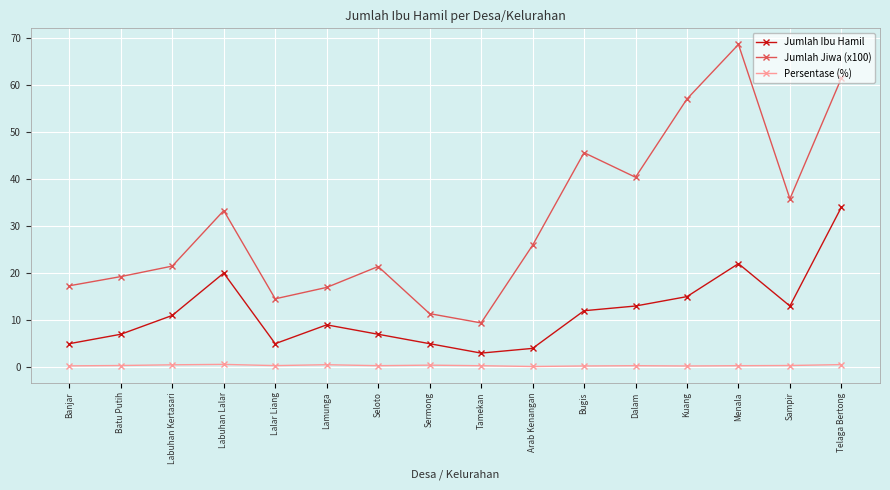

How many data points in Jumlah Ibu Hamil are less than 11?

8